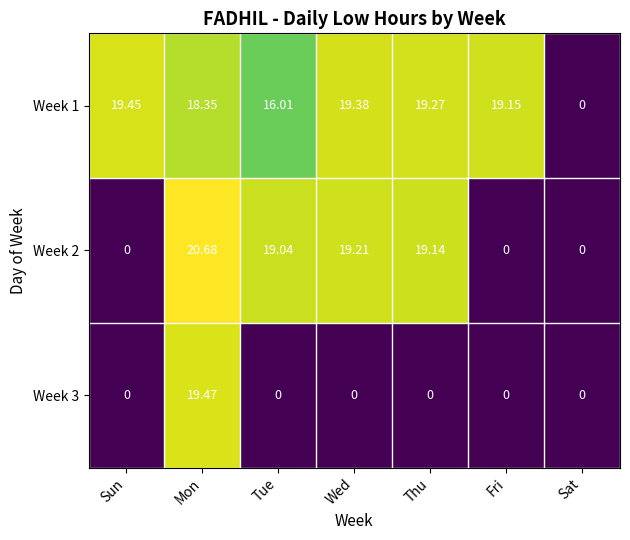

At which label does Week 2 first exceed 19?

Mon